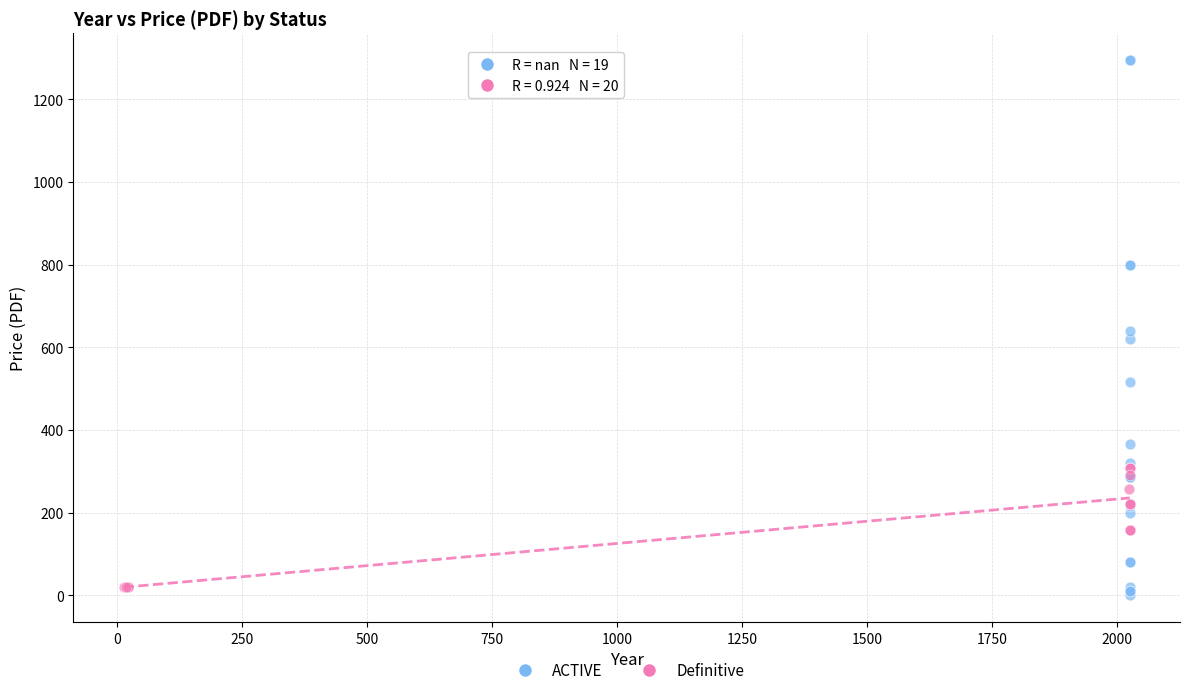

Which series contains the highest Y value?

ACTIVE